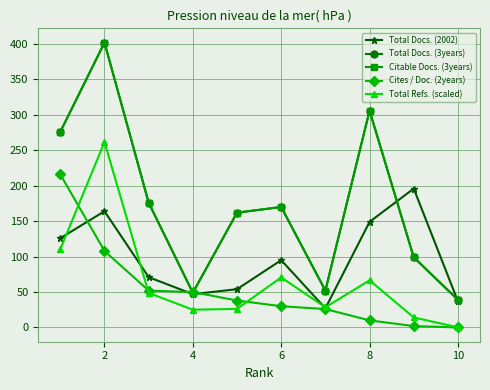

At how many categories does at least one series exceed 90?

7